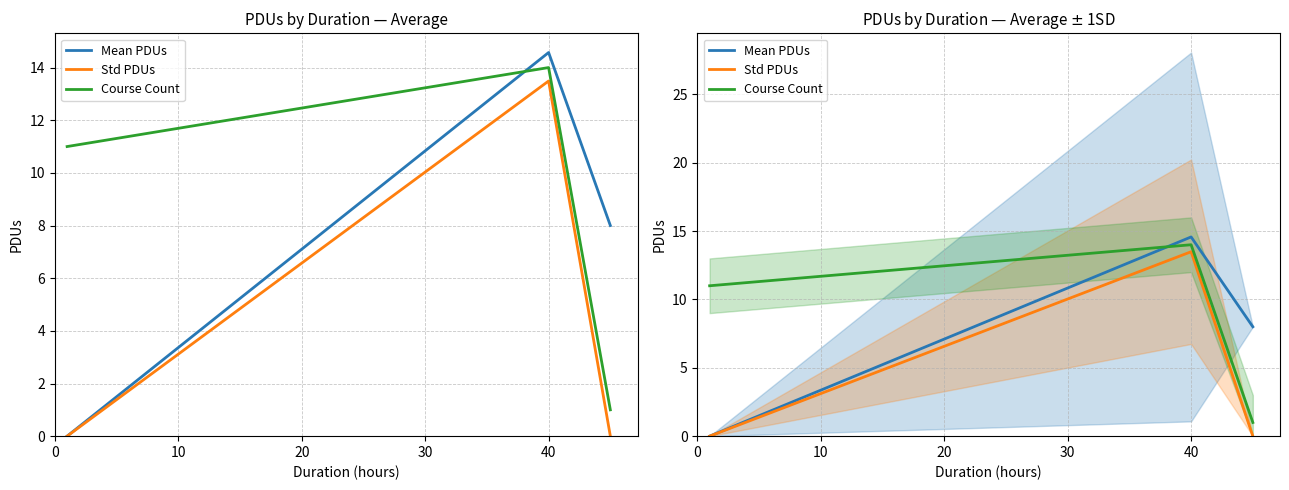

What is the sum of all Mean PDUs values?

22.6